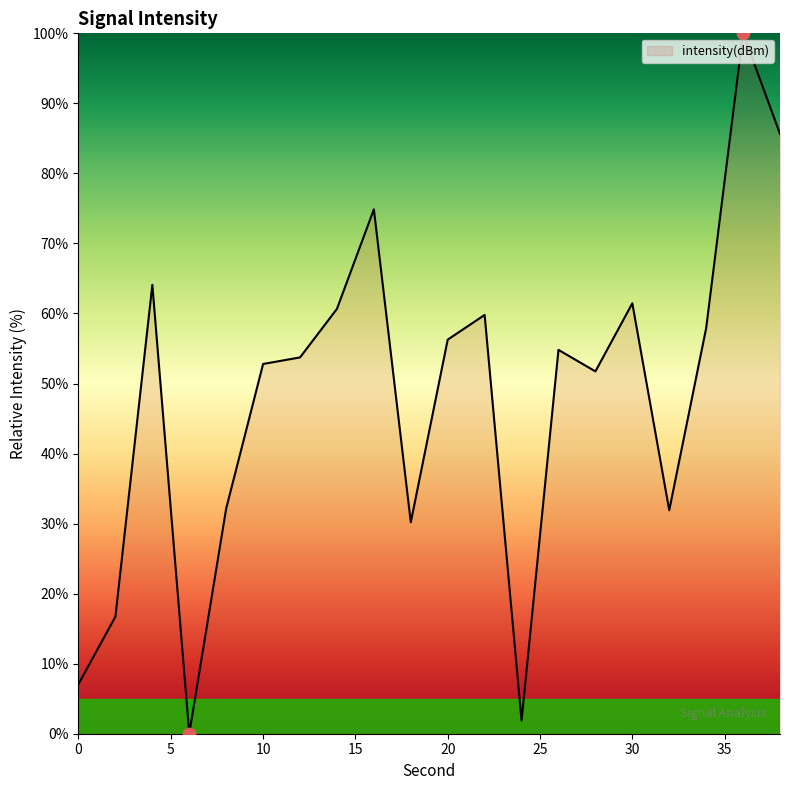

What is the maximum value shown in the chart?

100.0